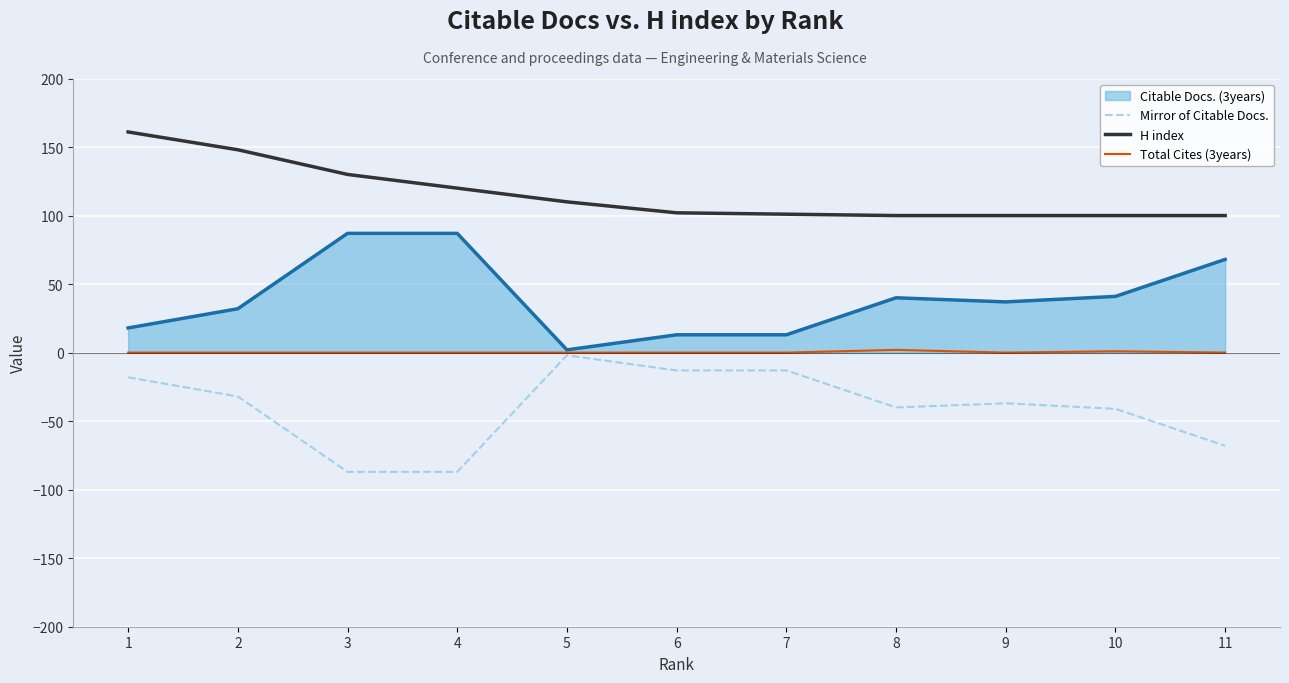

Which series has the largest total across all categories?

H index